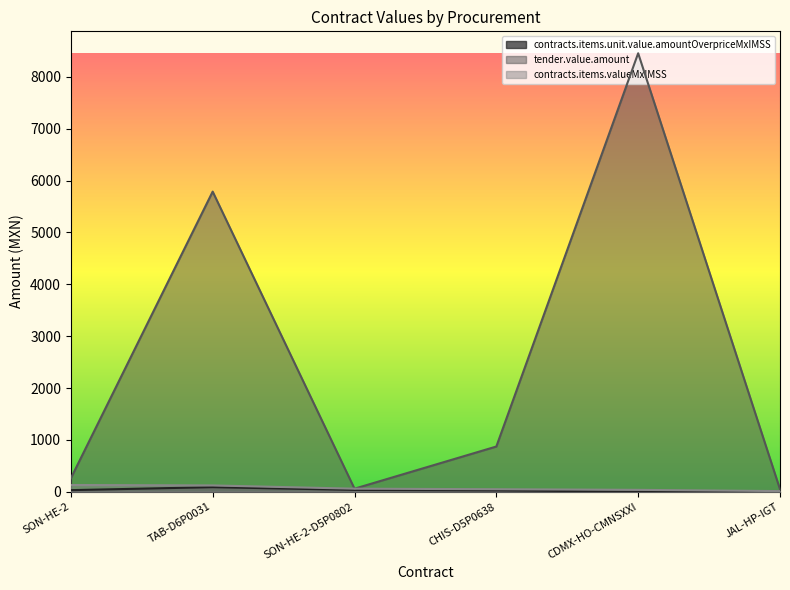

What is the sum of all contracts.items.valueMxIMSS values?

409.5